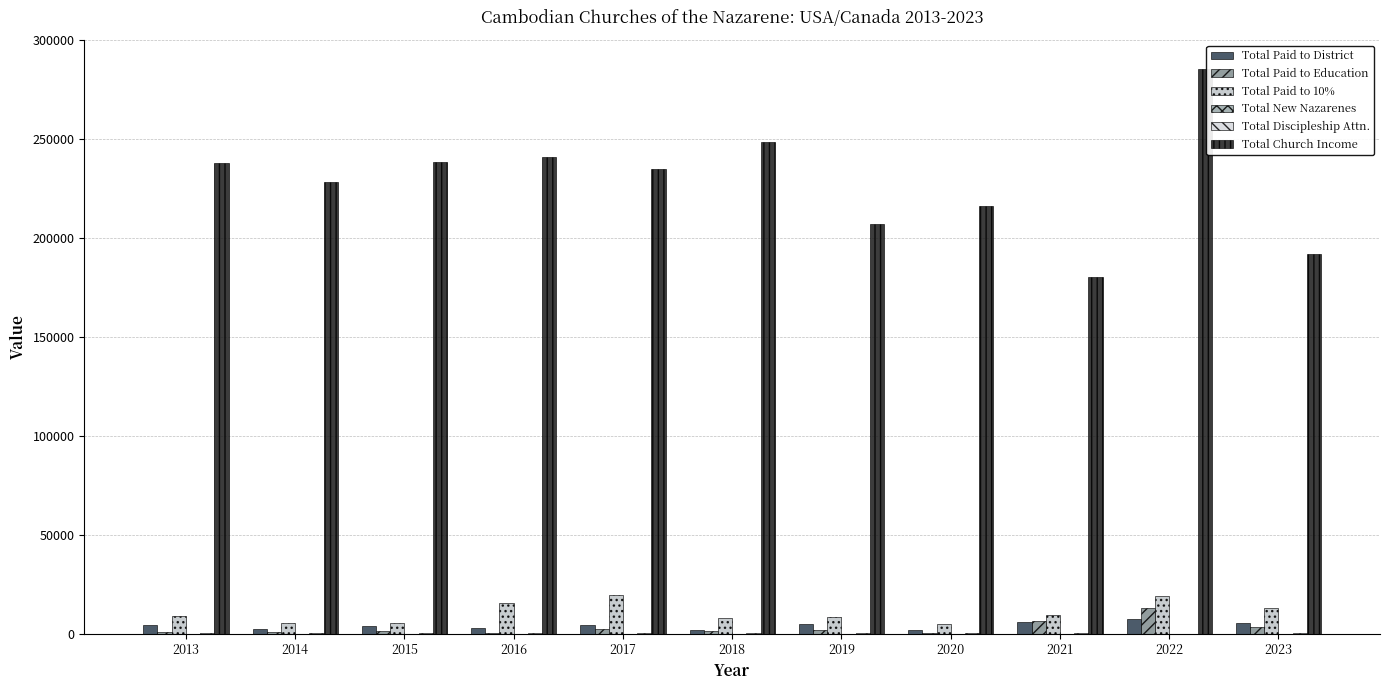

What is the difference between the maximum and minimum values in the Total New Nazarenes series?

51